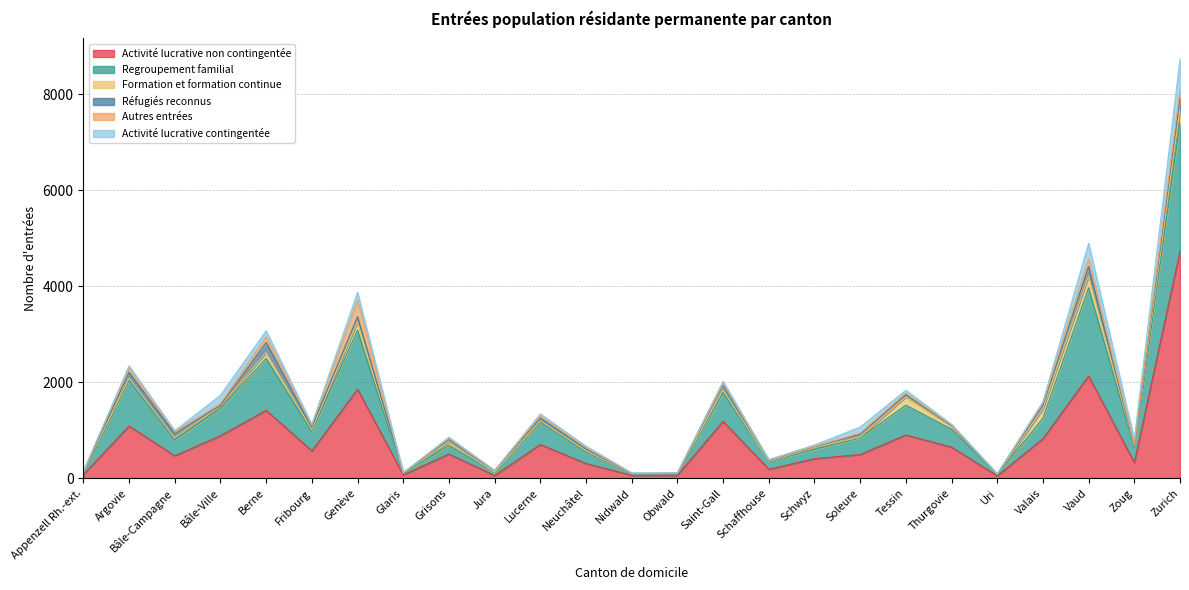

Is it true that Activité lucrative non contingentée equals 497 at Soleure?

True